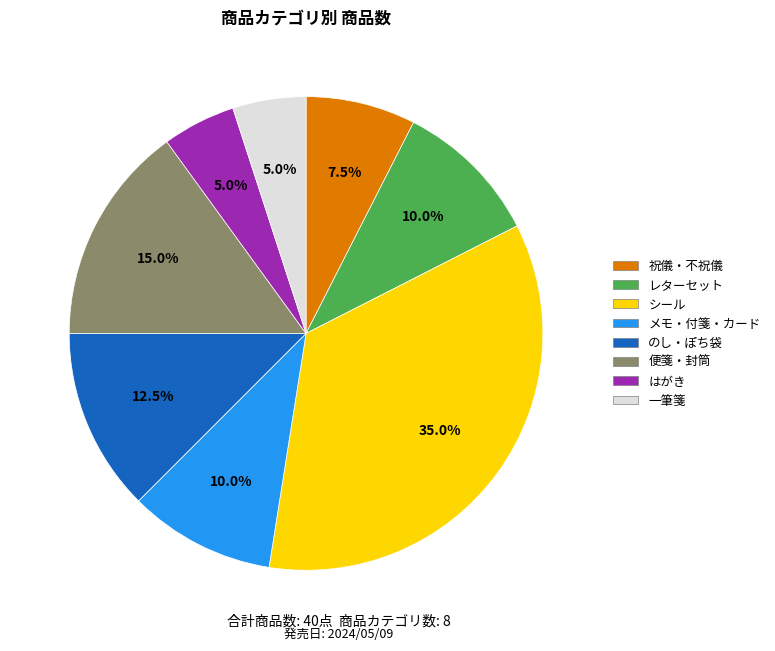

How many segments does this pie chart have?

8